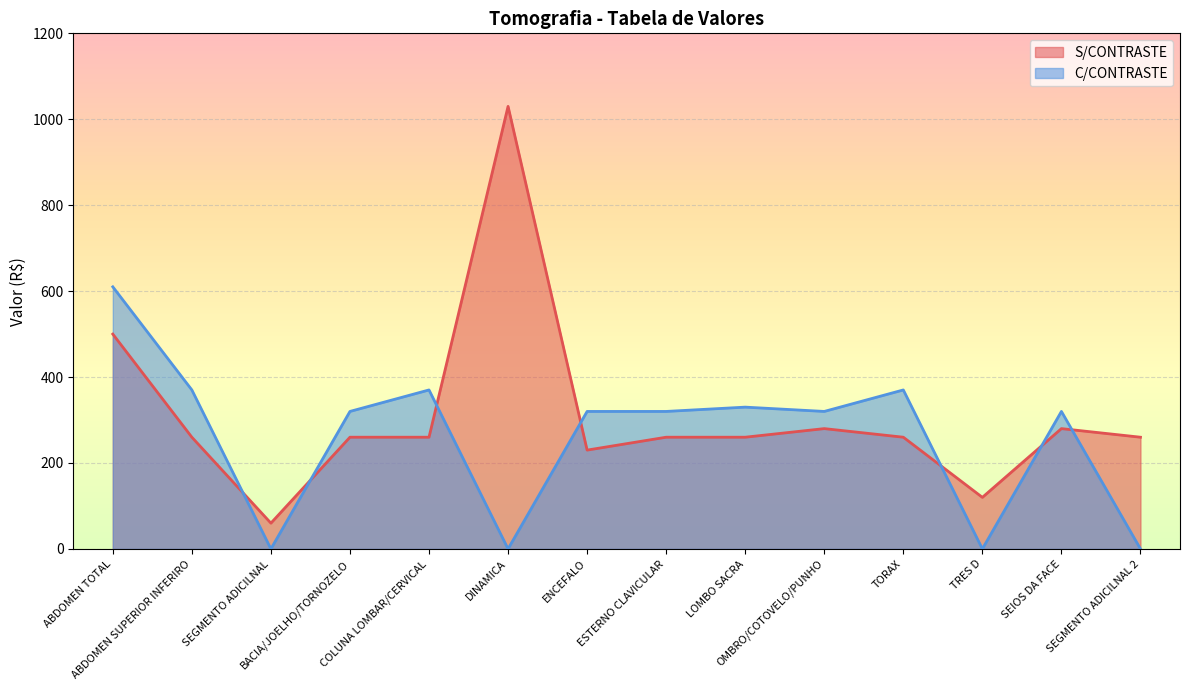

How many lines are shown in the chart?

2